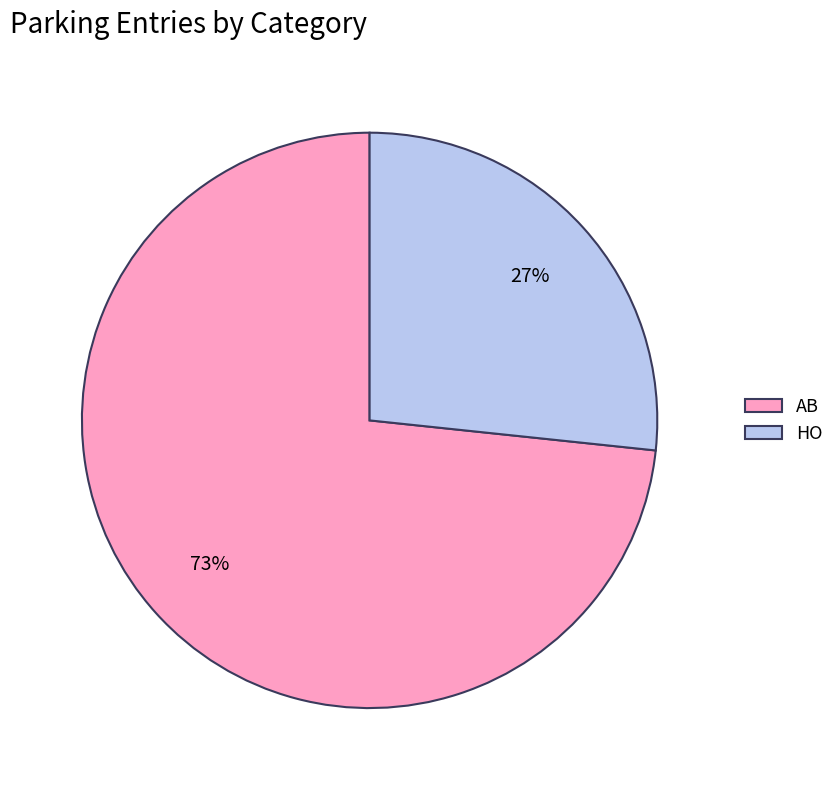

Which has a higher value, HO or AB?

AB